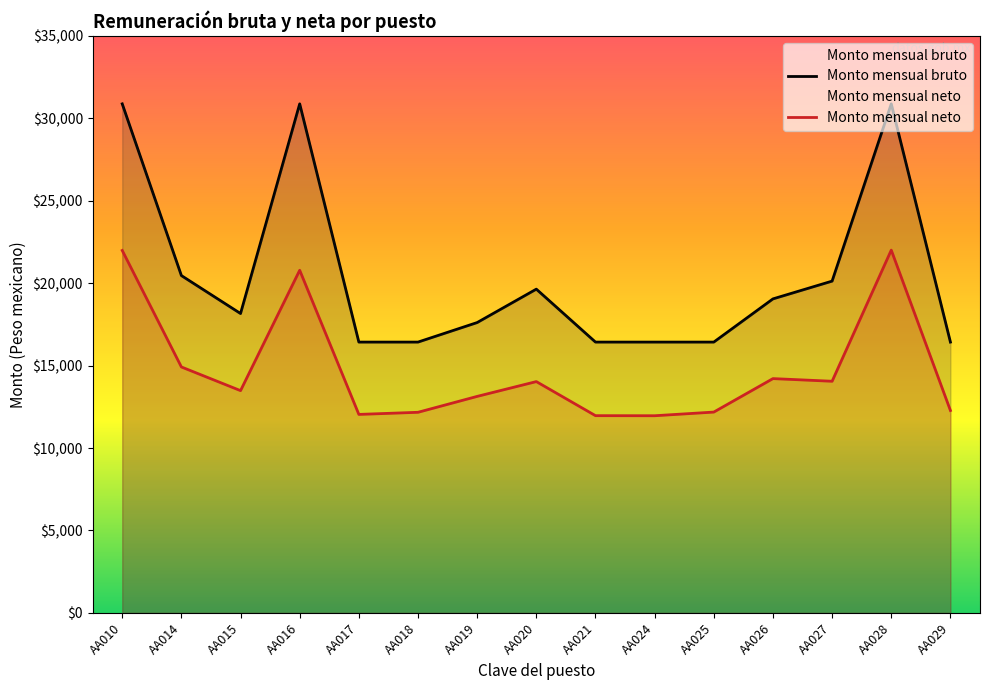

What is the value of the Monto mensual bruto point at the 6th from the left?

16430.1